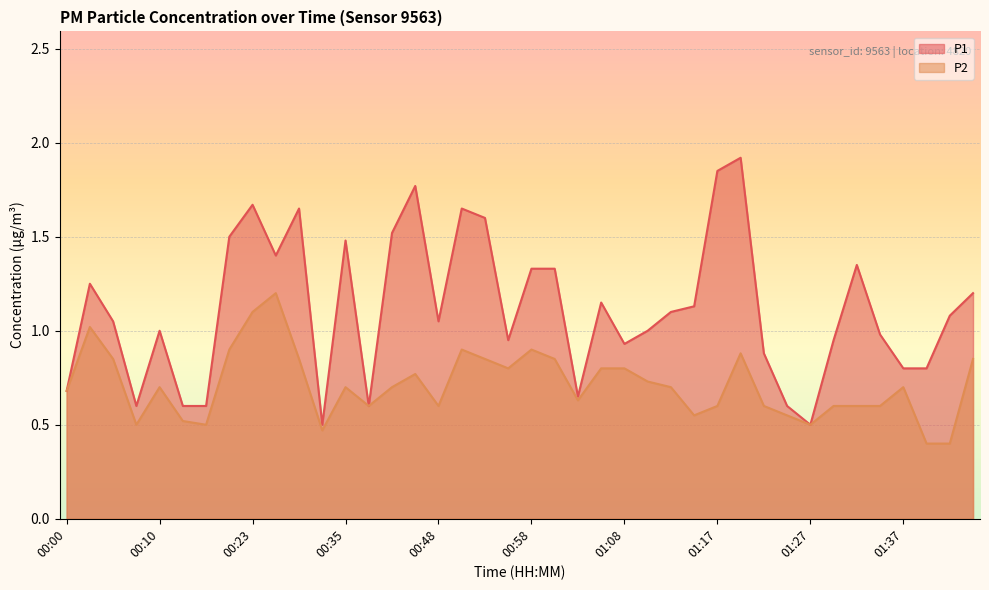

What is the label of the 16th point from the left?

00:45